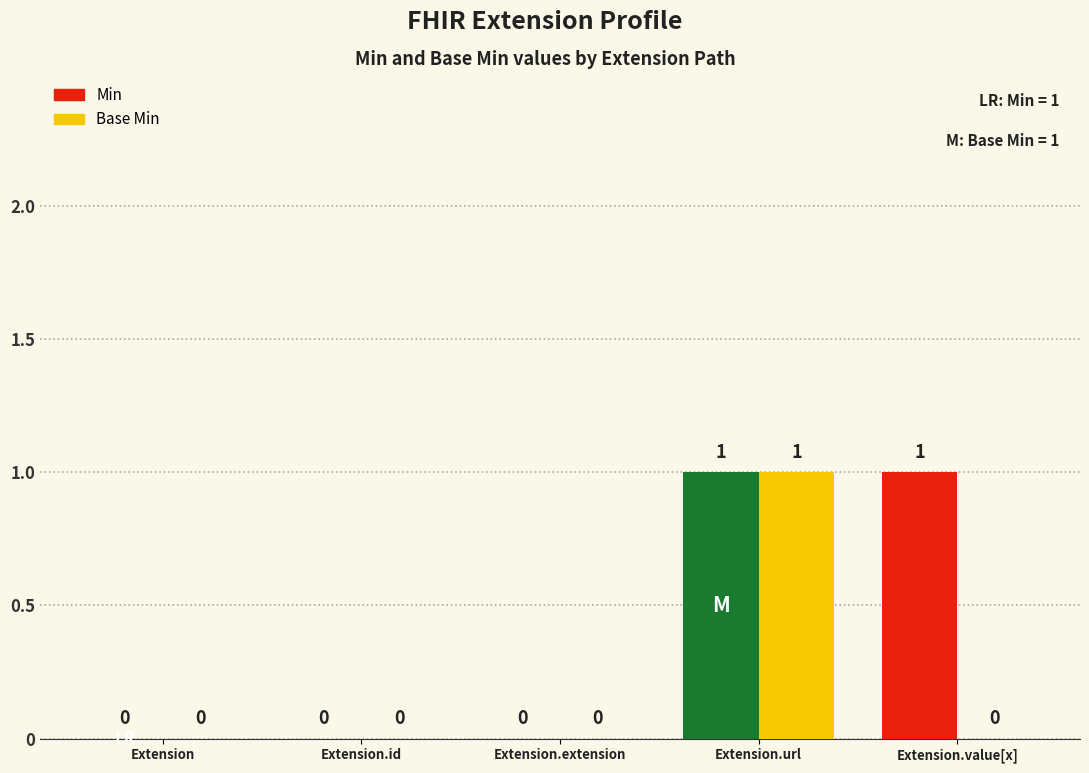

Between Extension.extension and Extension.url, which is larger?

Extension.url